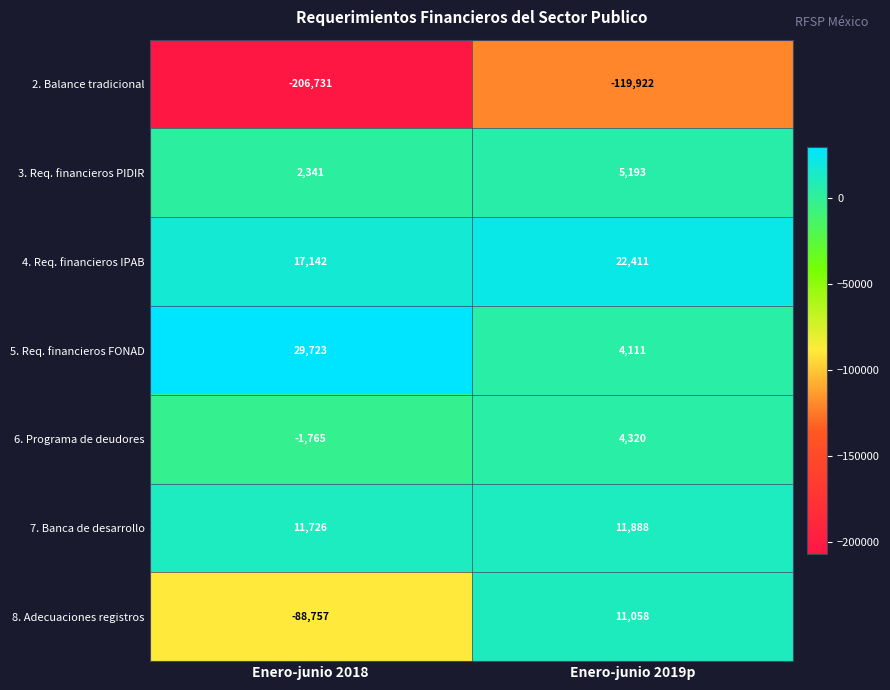

At which label does 3. Req. financieros PIDIR reach its peak?

Enero-junio 2019p